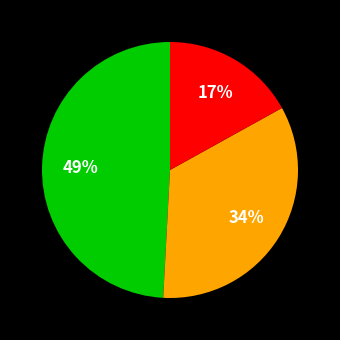

To the nearest percent, what is the difference between the largest and smallest slice percentages?

32%